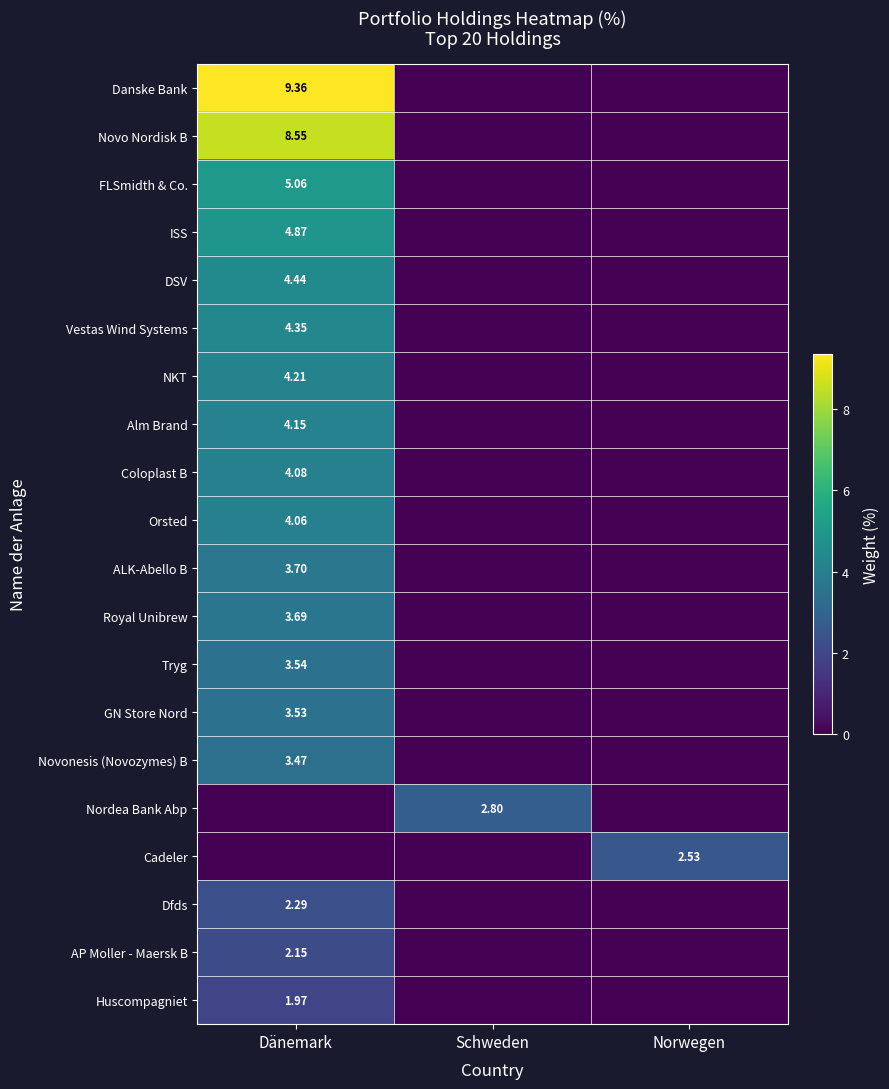

The Royal Unibrew series shows 0.0 at Schweden. True or false?

True